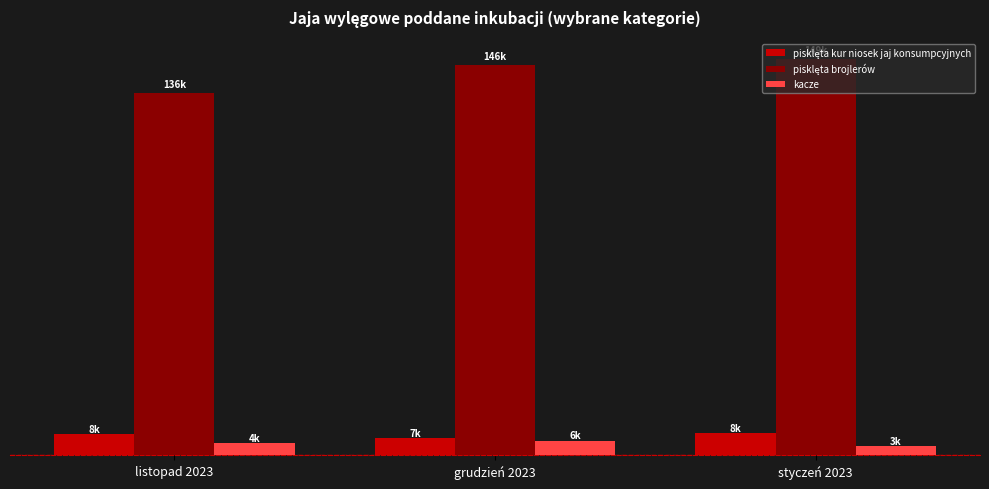

Are the bars horizontal?

No